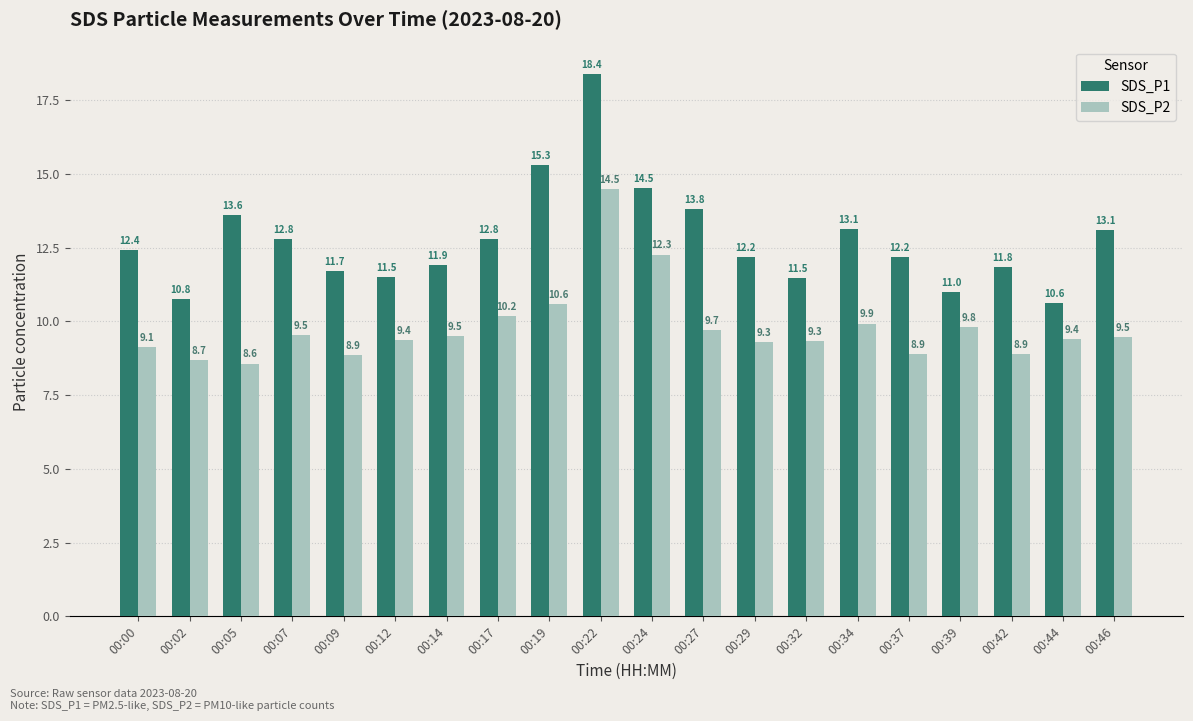

What is the value of the SDS_P2 bar at the 4th from the left?

9.5